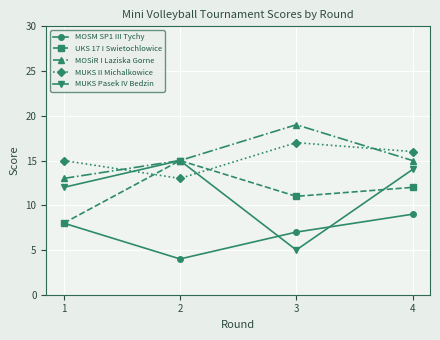

Count the UKS 17 I Swietochlowice values in the range 11 to 15.

3